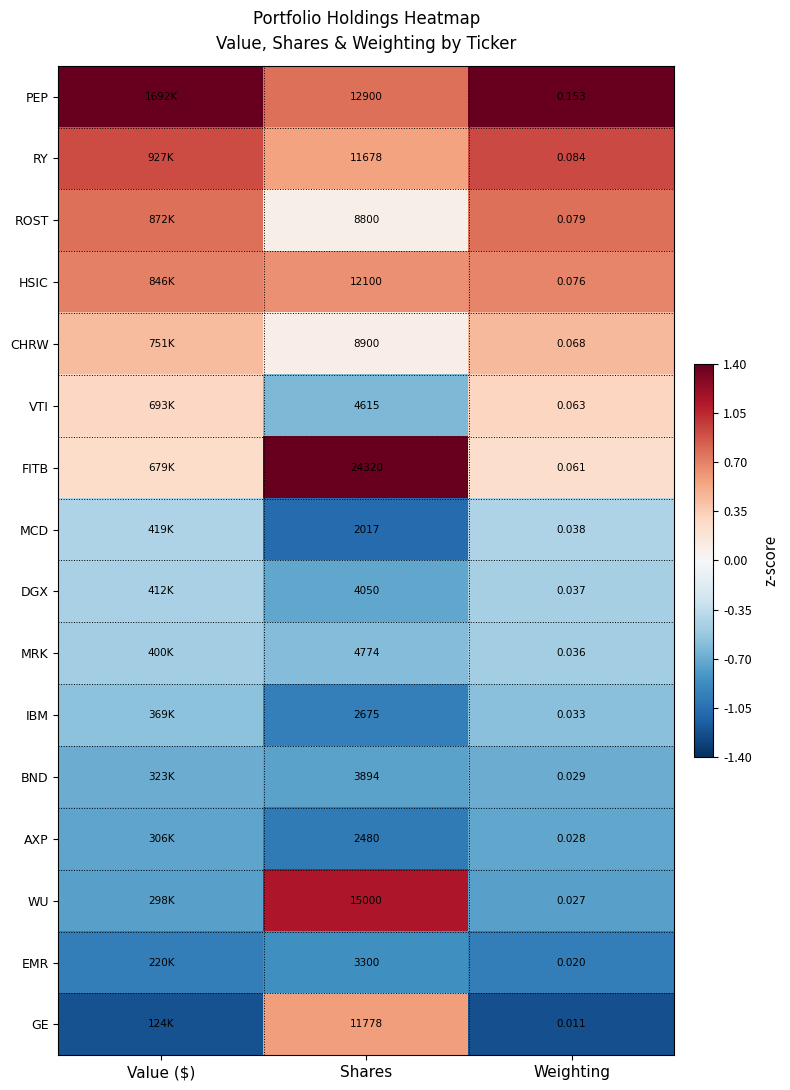

Rank the series at Shares from highest to lowest value.

FITB, WU, PEP, HSIC, GE, RY, CHRW, ROST, MRK, VTI, DGX, BND, EMR, IBM, AXP, MCD